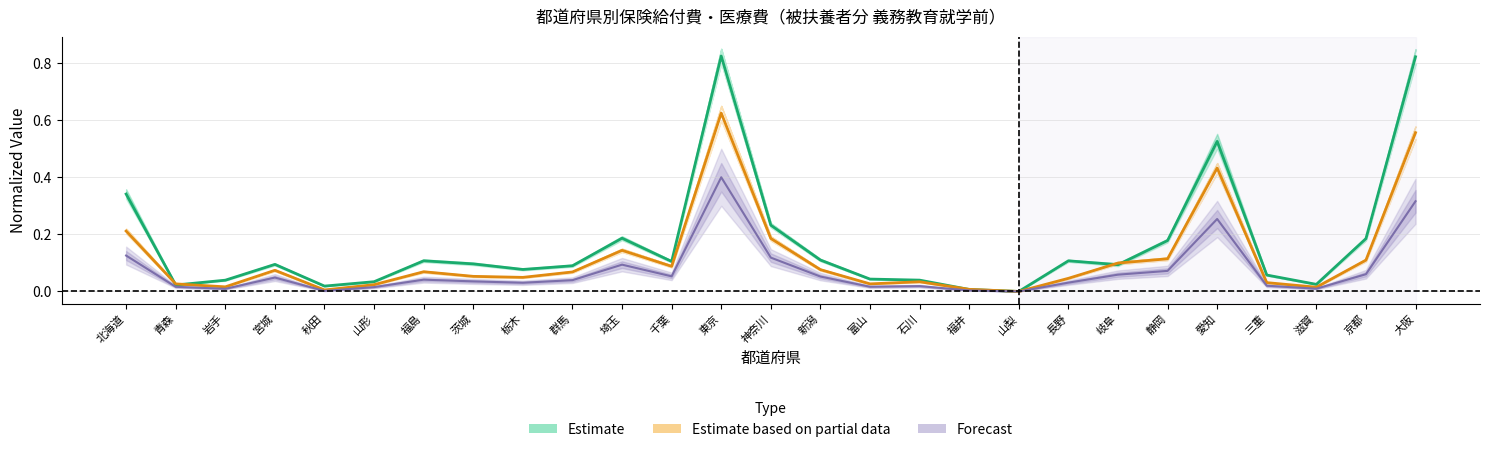

Which category has the lowest value across all series?

山梨